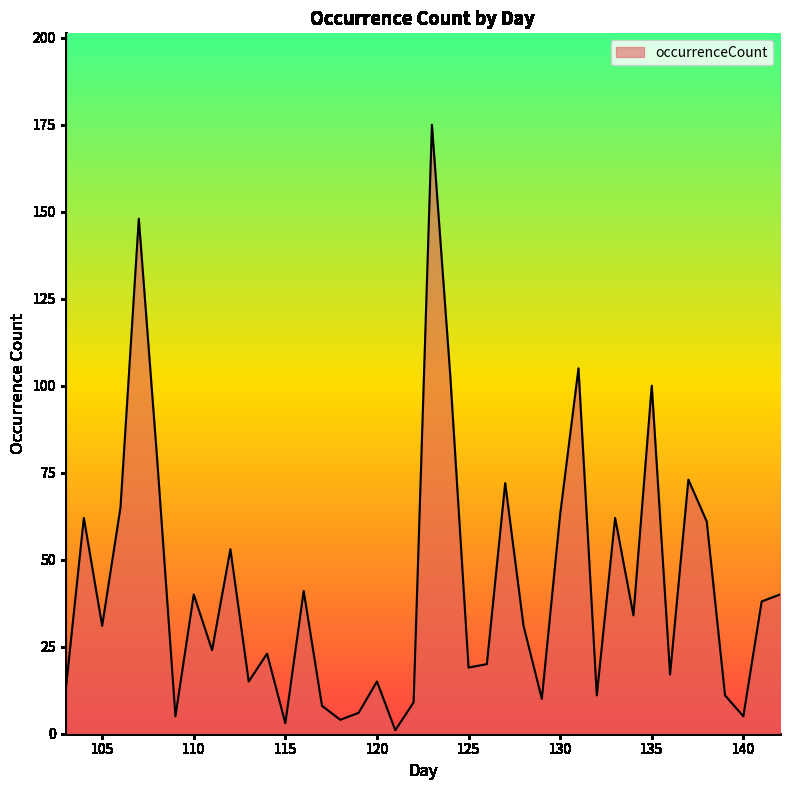

What is the greatest value displayed?

175